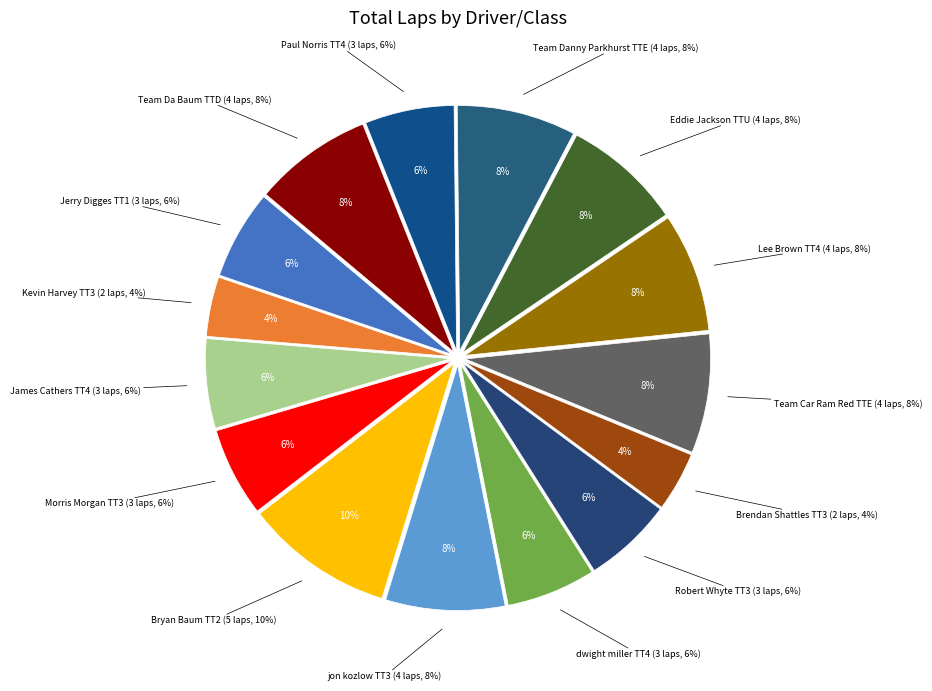

To the nearest percent, what is the average slice percentage?

6%